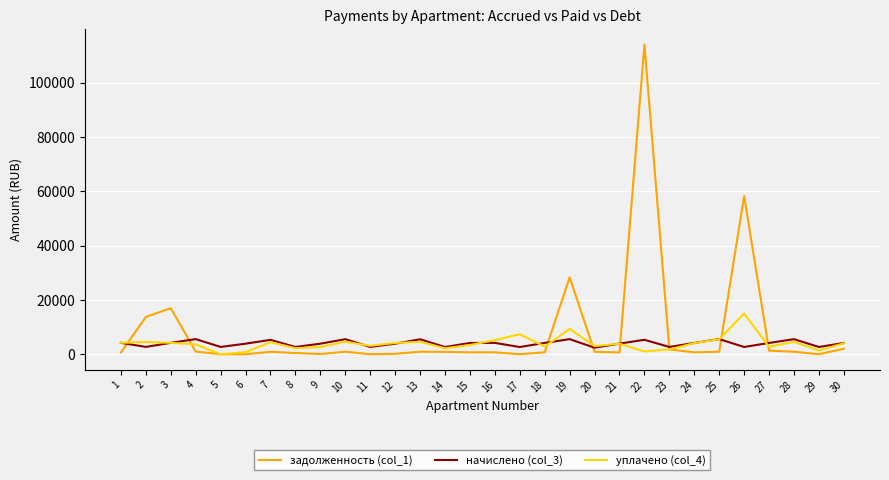

Which series has the widest spread of values?

задолженность (col_1)